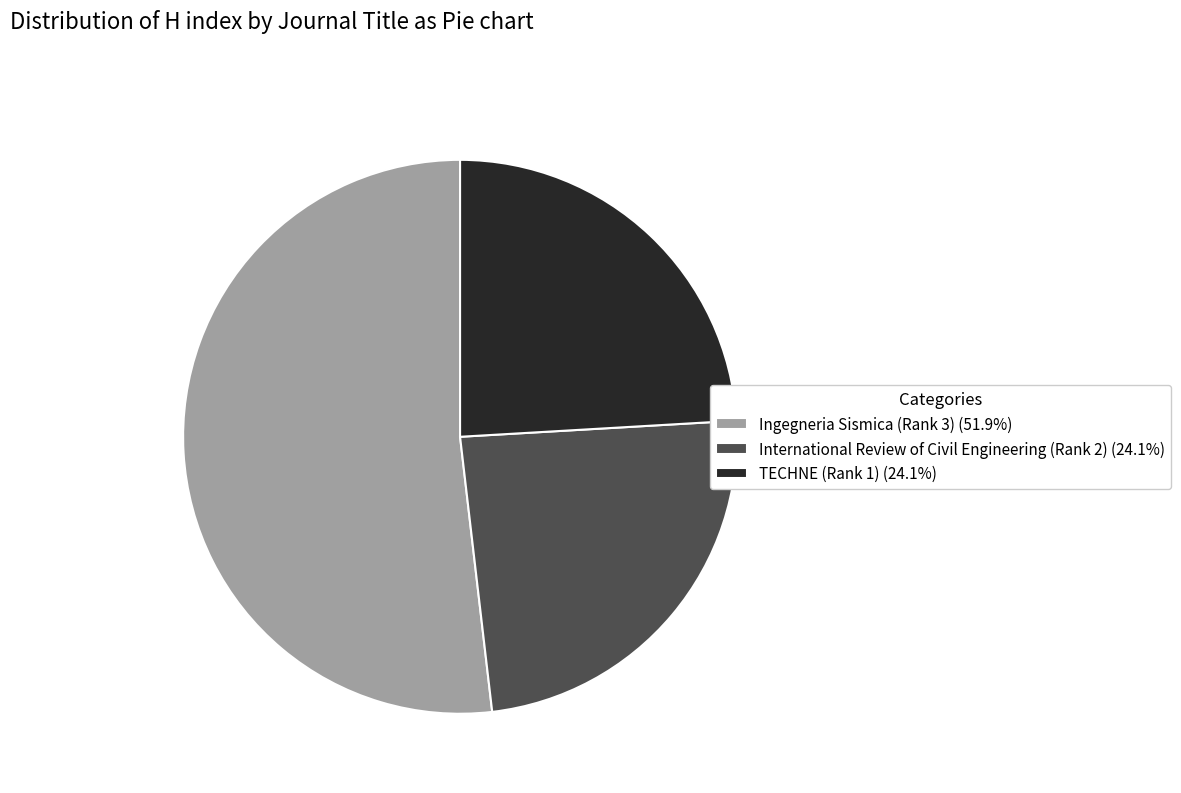

Which category has the biggest portion of the pie?

Ingegneria Sismica (Rank 3)